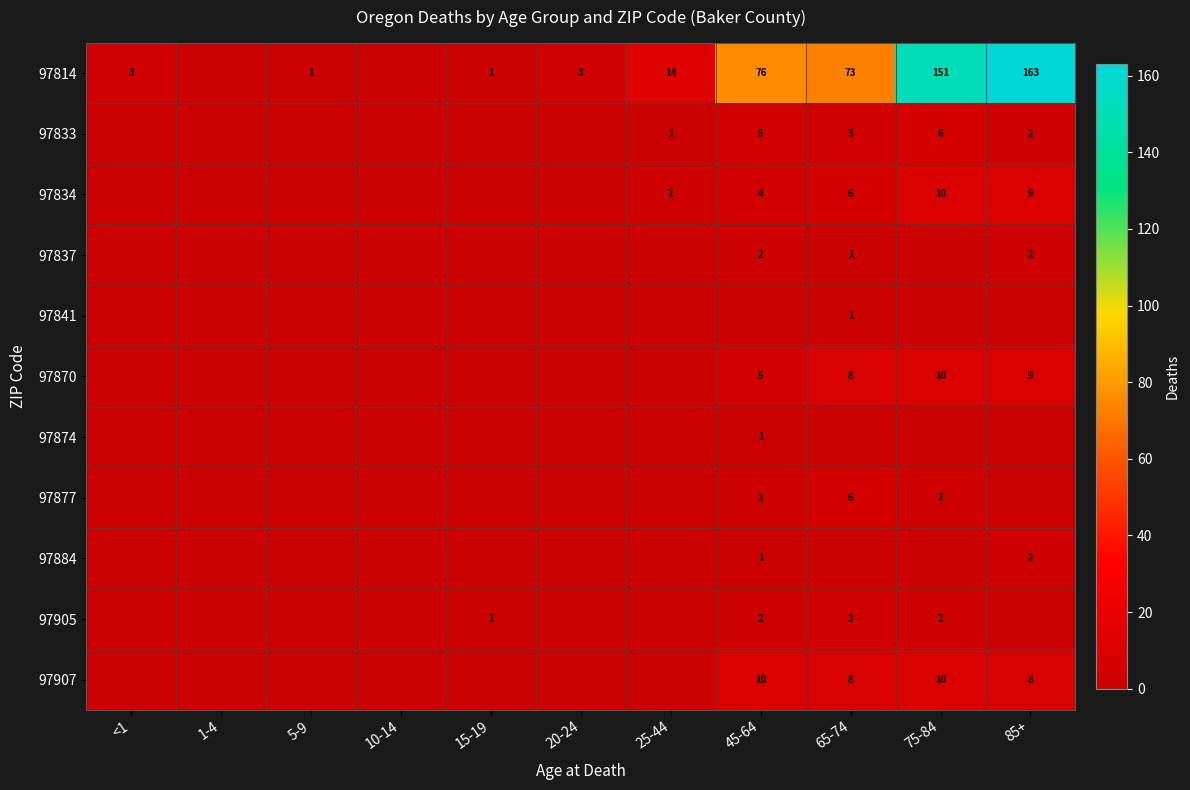

At which category is the sum across all series the highest?

85+